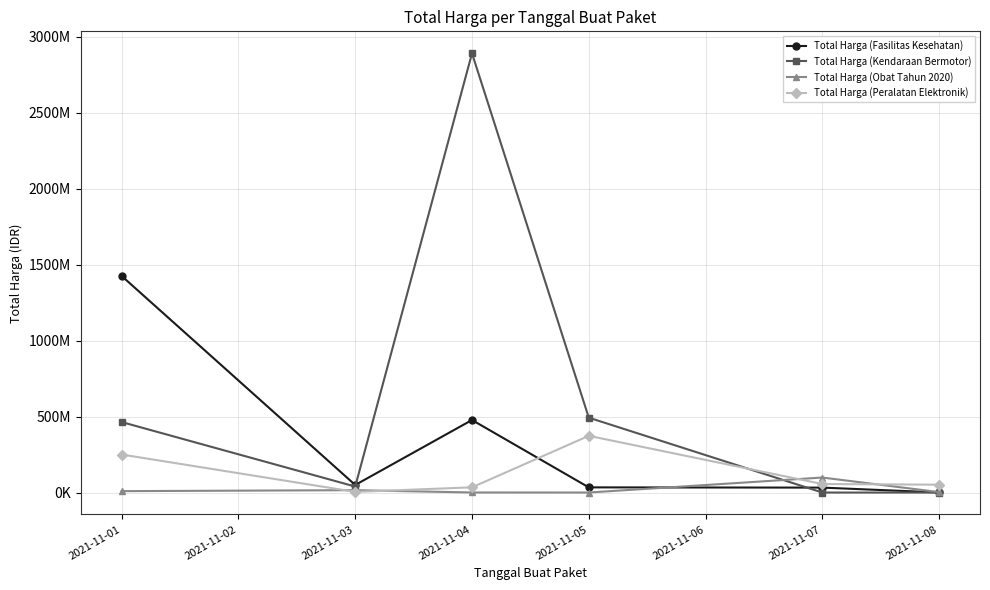

Is this an area chart (filled region under the line)?

No